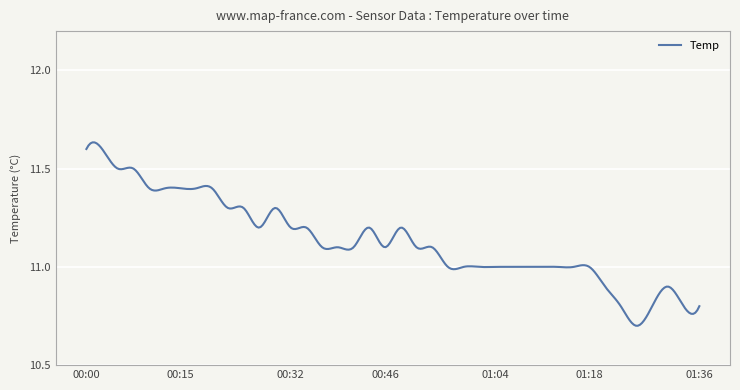

At which category does the chart reach its peak across all series?

00:00